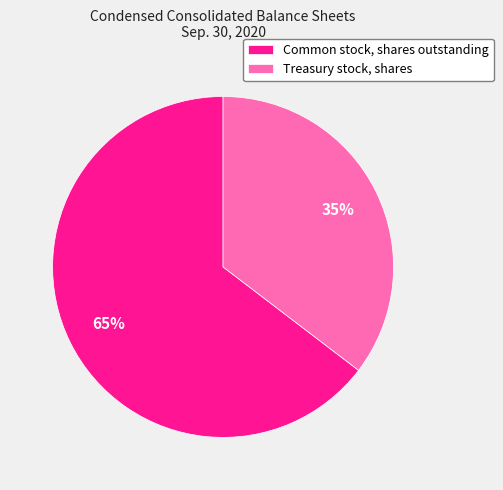

Between Treasury stock, shares and Common stock, shares outstanding, which is larger?

Common stock, shares outstanding